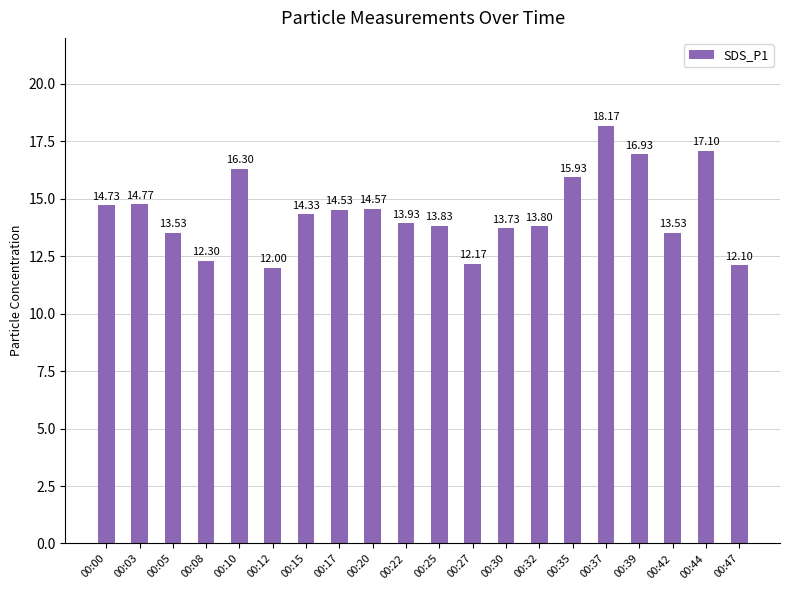

What is the difference between the second highest and second lowest values?

5.0